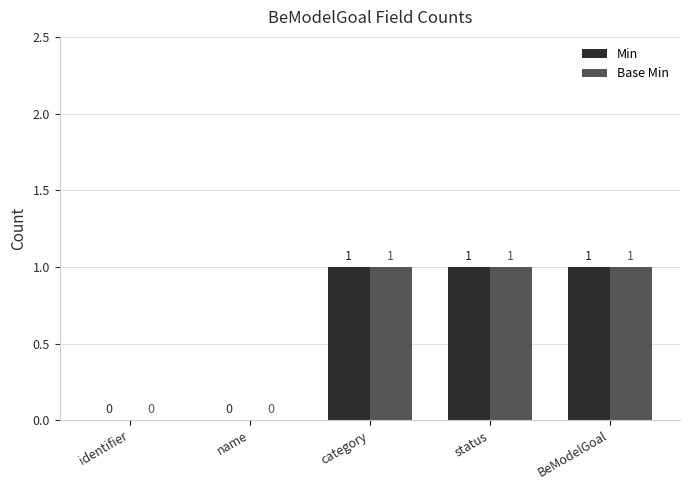

How many Min values are between 0 and 1?

5